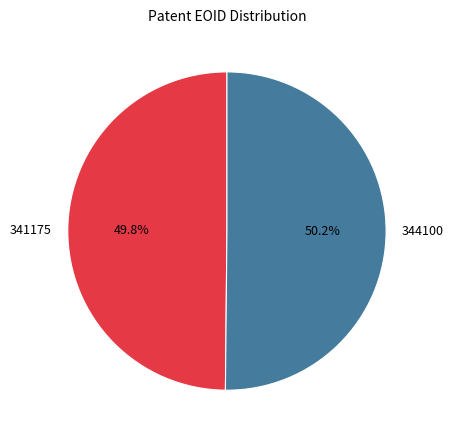

What percentage is the 341175 slice, to the nearest percent?

50%